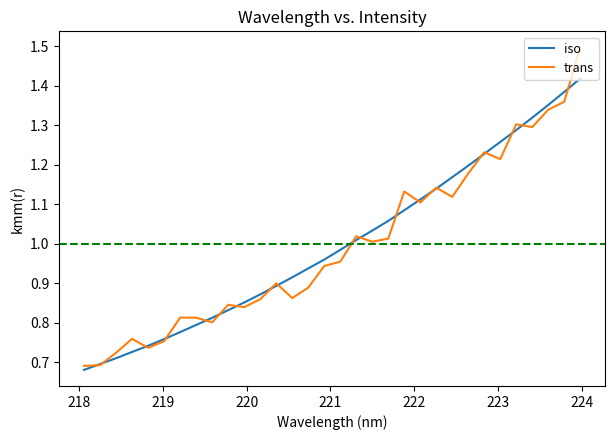

What is the greatest value displayed?

1.5